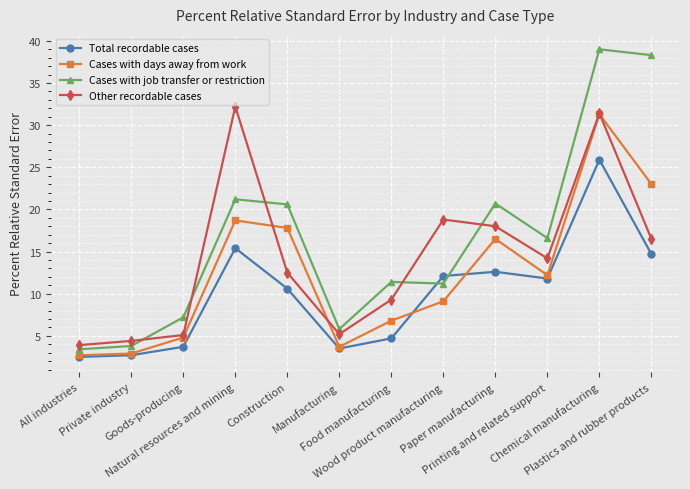

What is the approximate value of Total recordable cases at Food manufacturing?

4.7